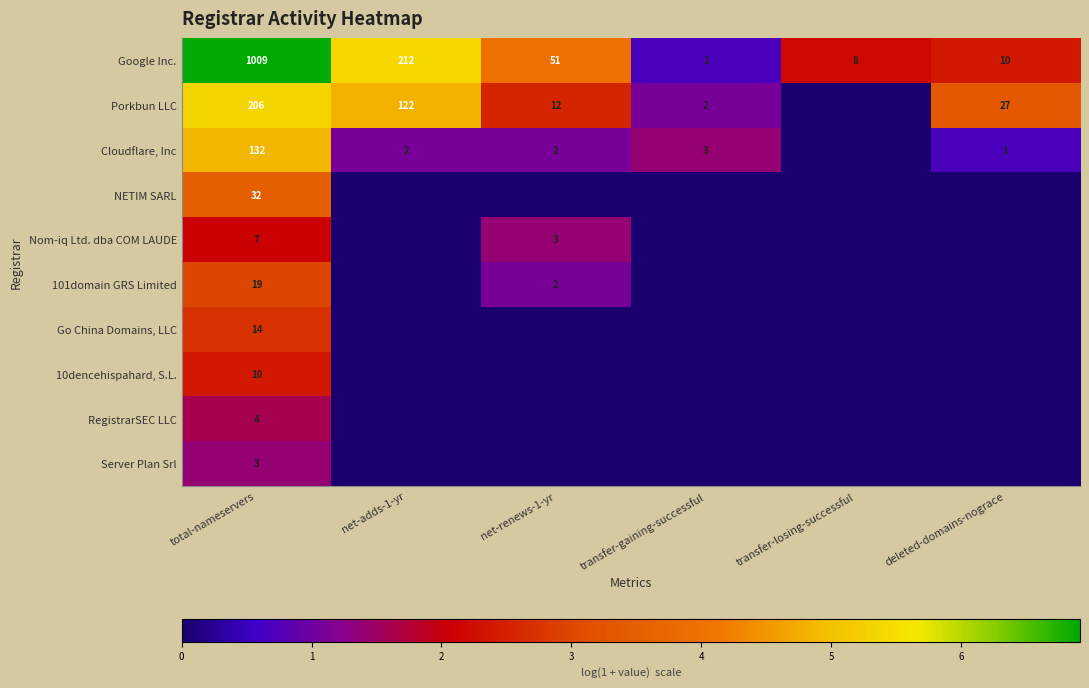

The Porkbun LLC series shows 3 at transfer-gaining-successful. True or false?

False